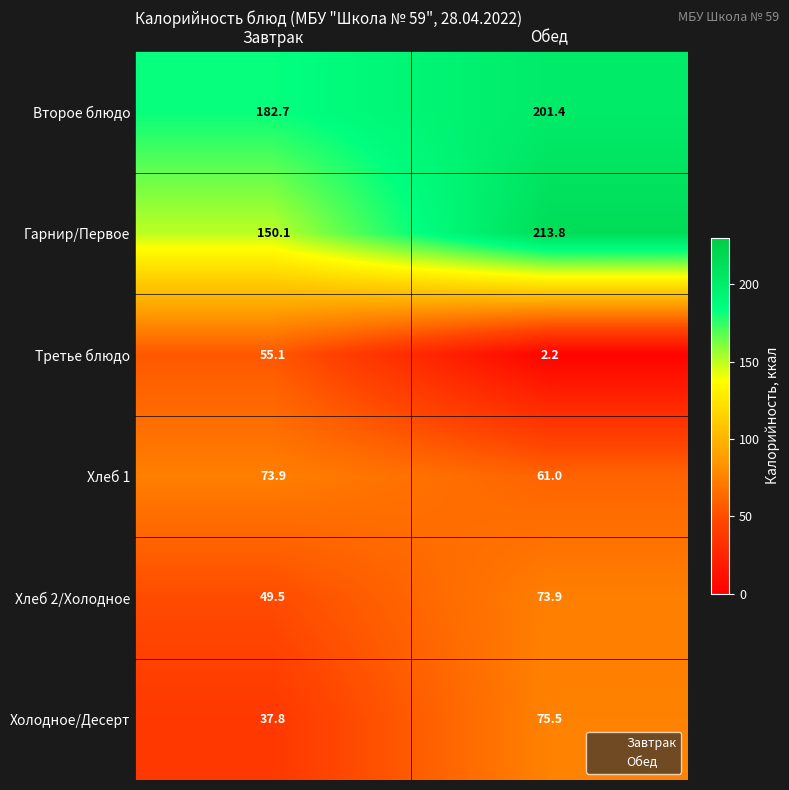

List the labels in order of Хлеб 2/Холодное value, largest first.

Обед, Завтрак